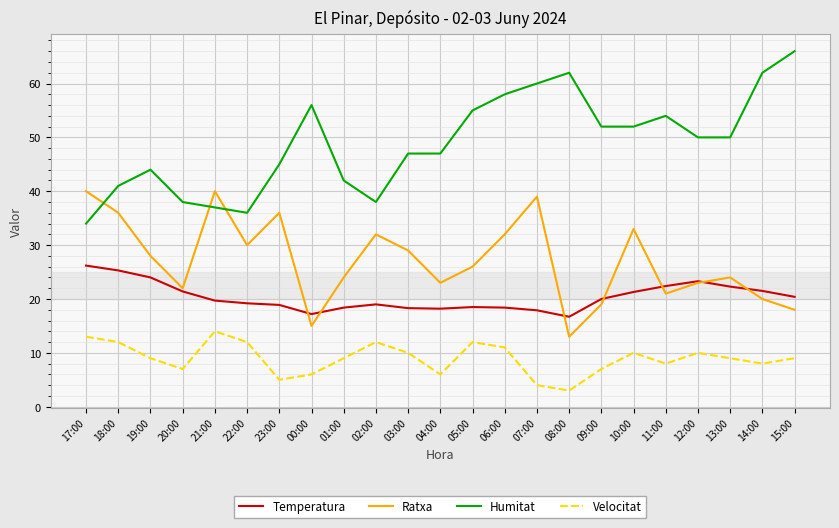

At which category does Humitat reach its first local valley?

22:00